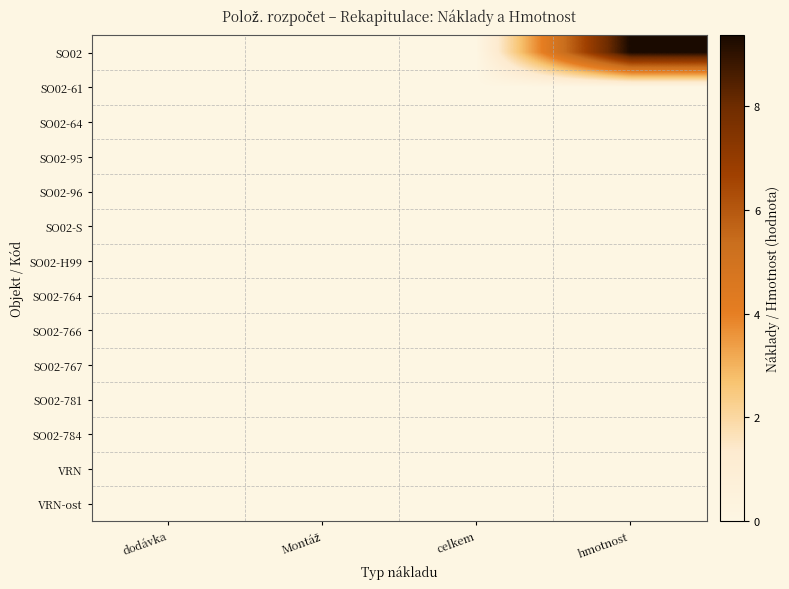

Rank the series by their maximum value, from lowest to highest.

SO02-61, SO02-64, SO02-95, SO02-96, SO02-S, SO02-H99, SO02-764, SO02-766, SO02-767, SO02-781, SO02-784, VRN, VRN-ost, SO02